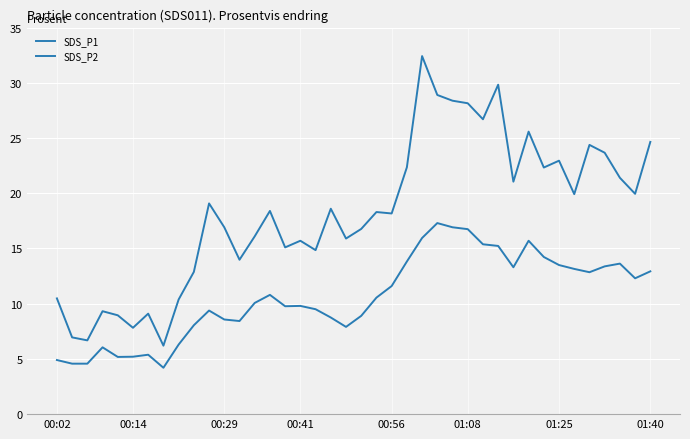

True or false: SDS_P1 and SDS_P2 cross at least once.

False